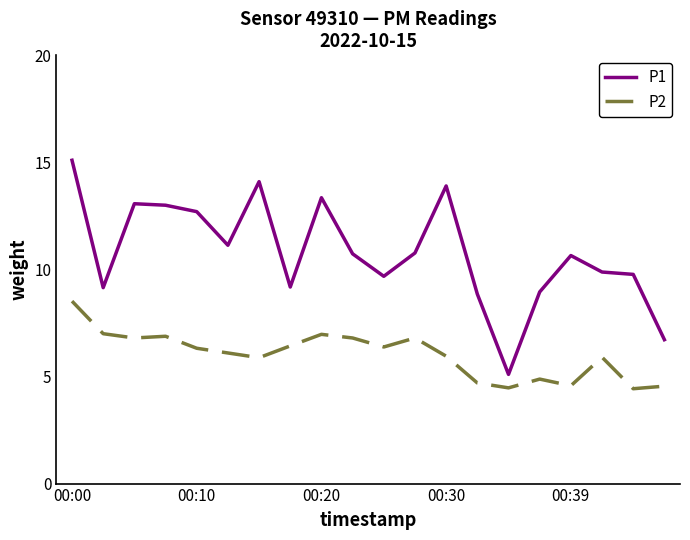

True or false: P2 and P1 cross at least once.

False